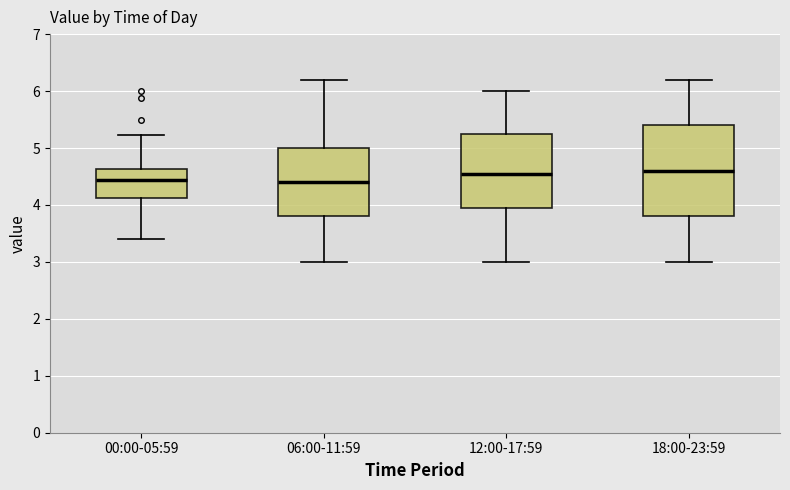

Comparing the boxes themselves (not the whiskers), which one is the tallest?

18:00-23:59